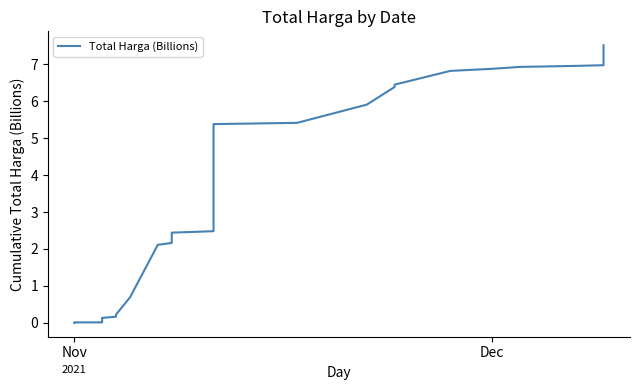

How many values are below 2?

15